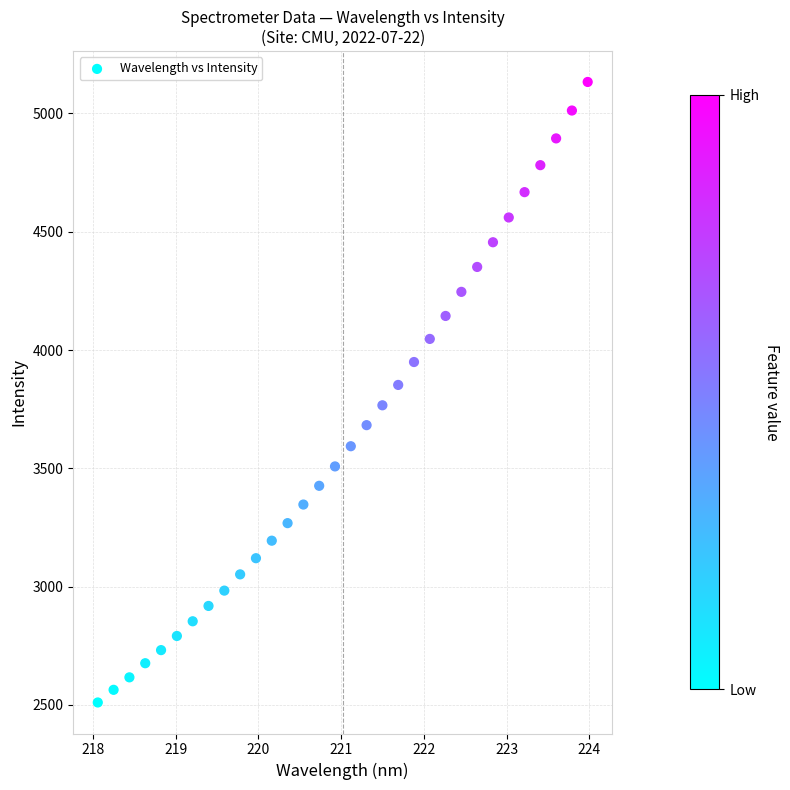

What is the range of Y values (max minus min)?

2623.4